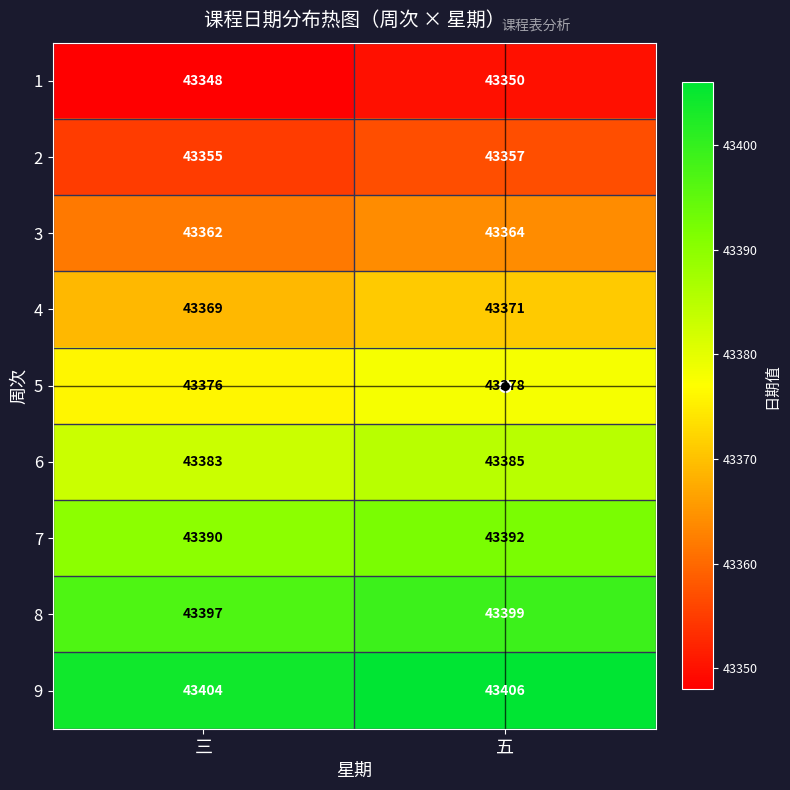

Which category has the highest value in the 2 series?

五